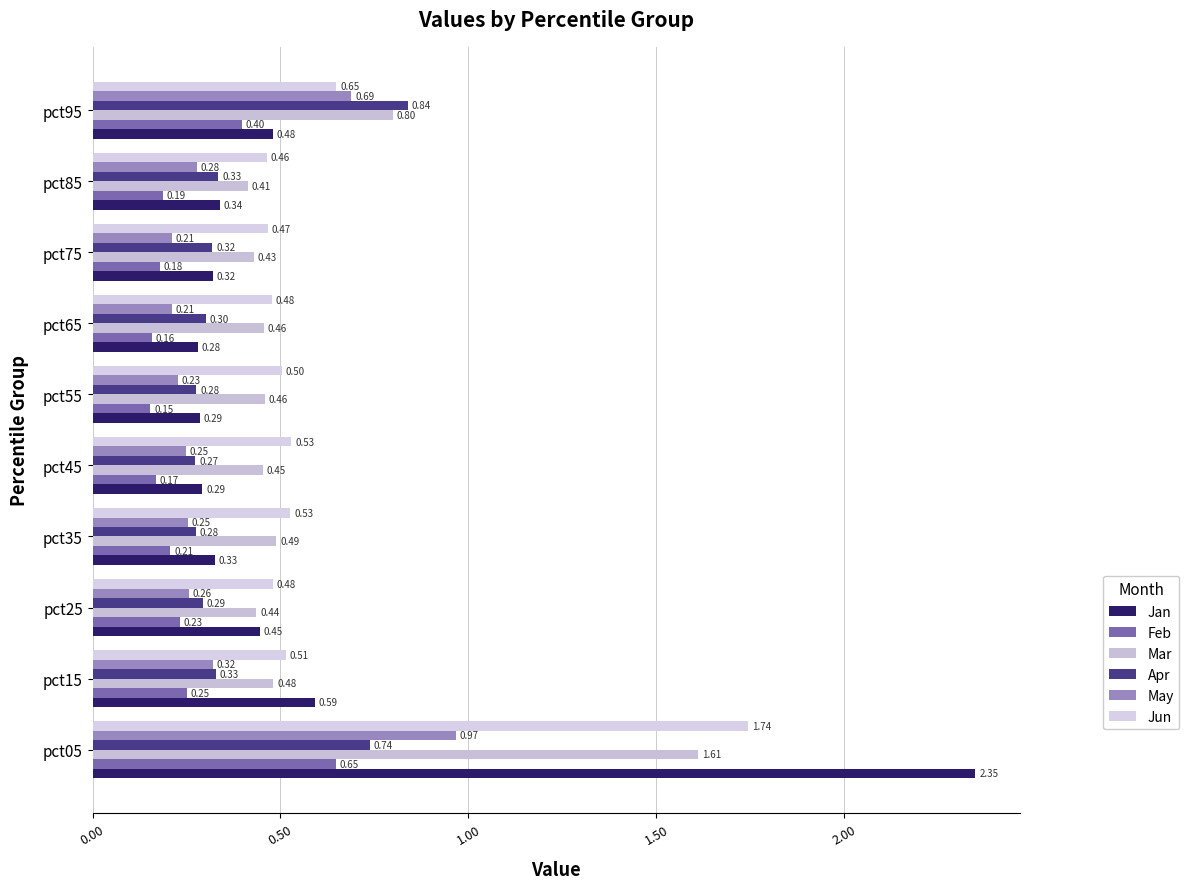

At which label is Mar closest to 1?

pct95